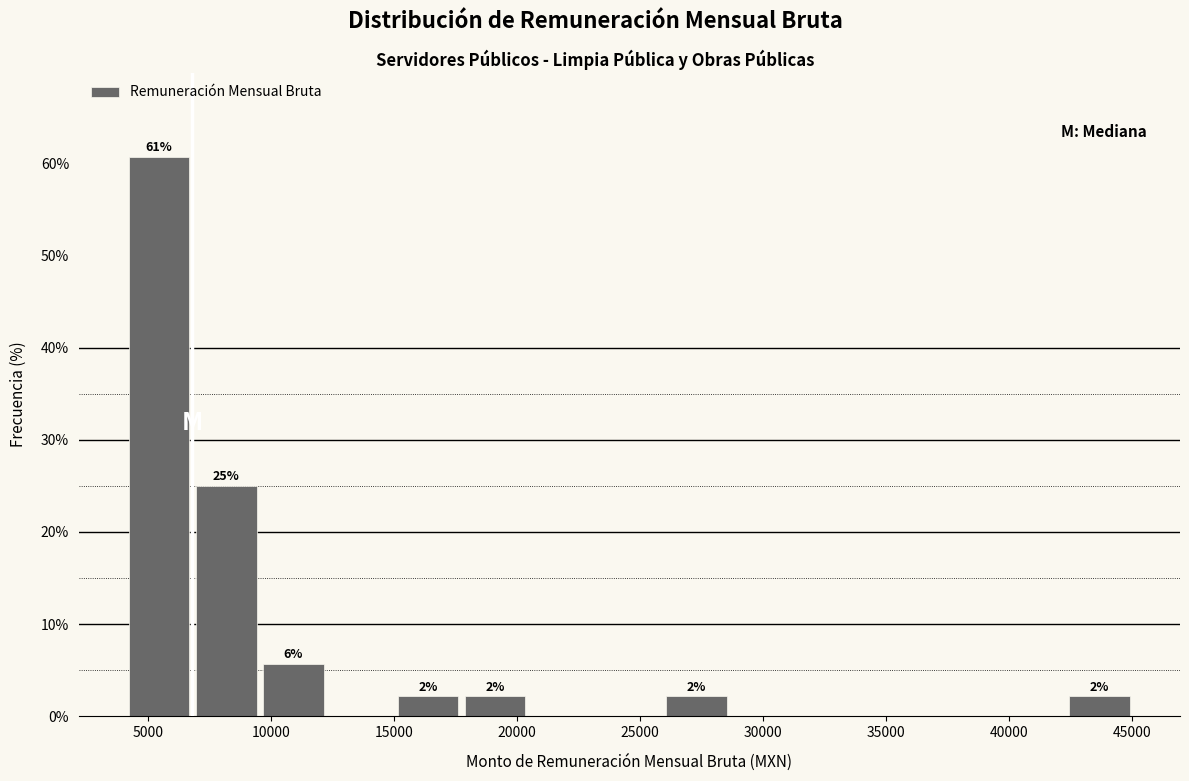

Which range on the x-axis has the tallest bar?

4000 to 7000